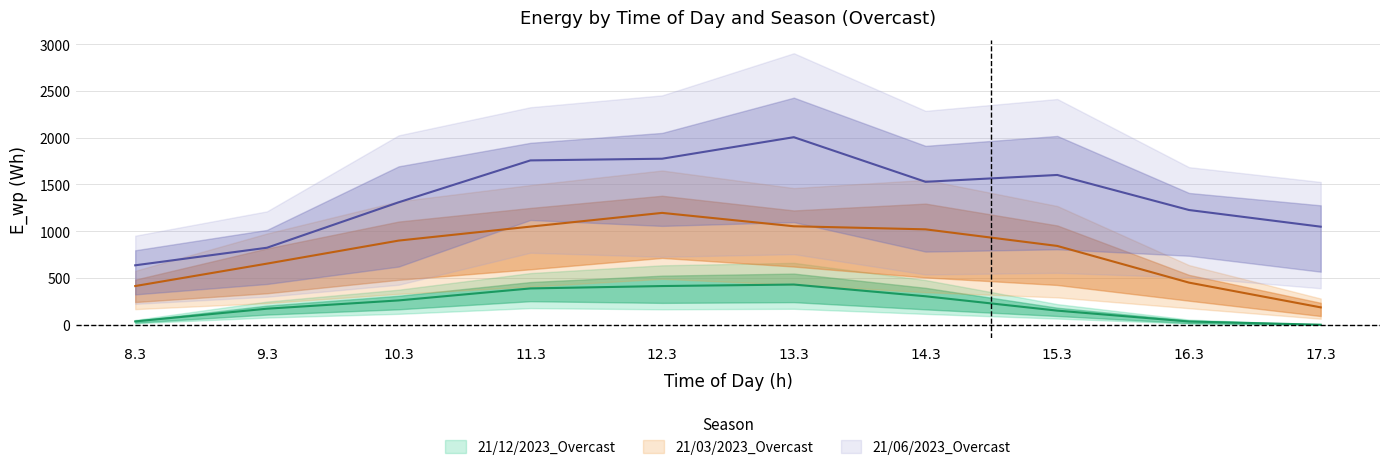

What value does the 21/03/2023_Overcast series have at 10.3?

899.4